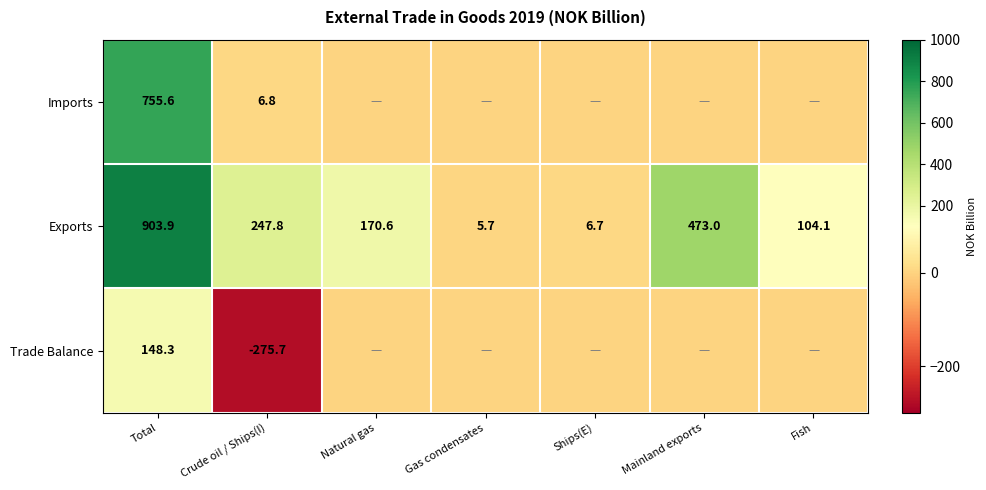

What is the difference between the maximum and minimum values in the Exports series?

898.2